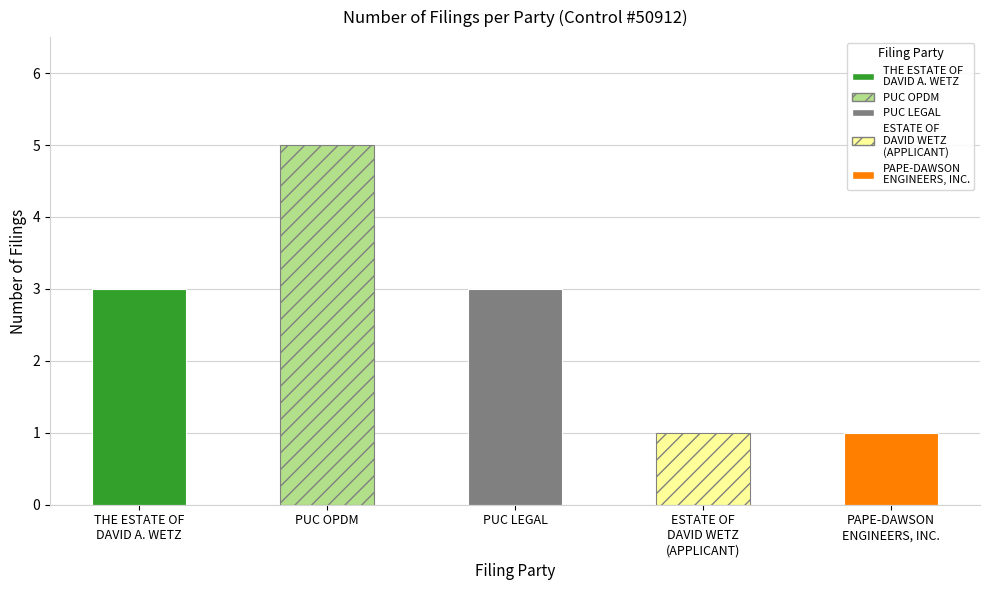

What is the label of the 2nd bar from the left?

PUC OPDM